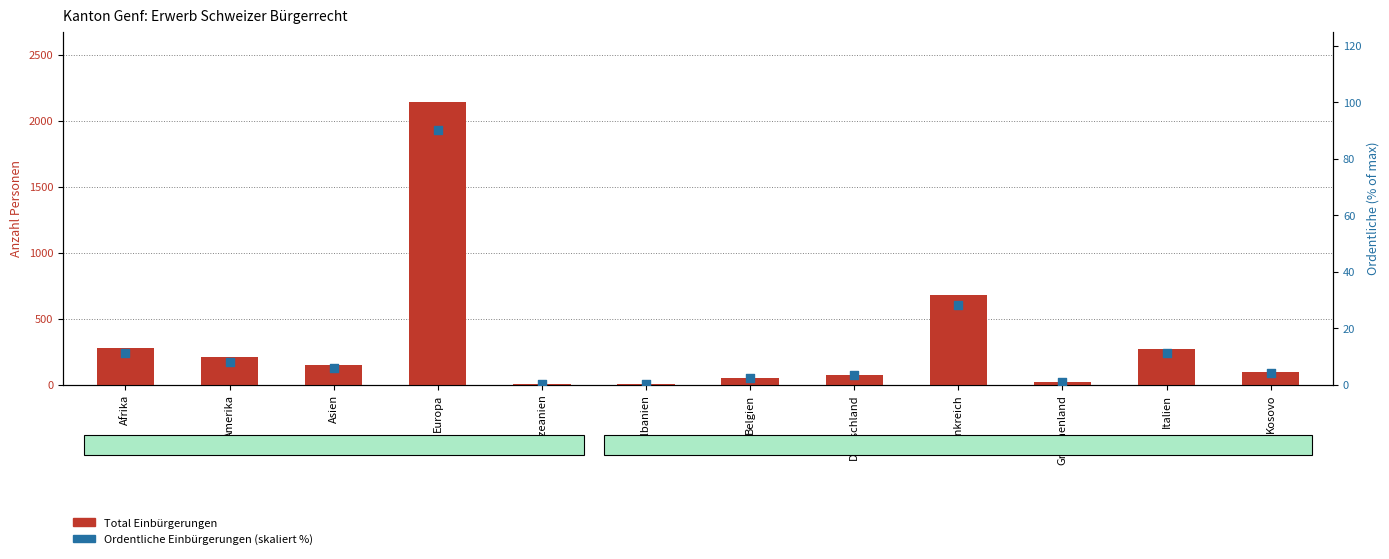

At which category is the sum across all series the highest?

Europa